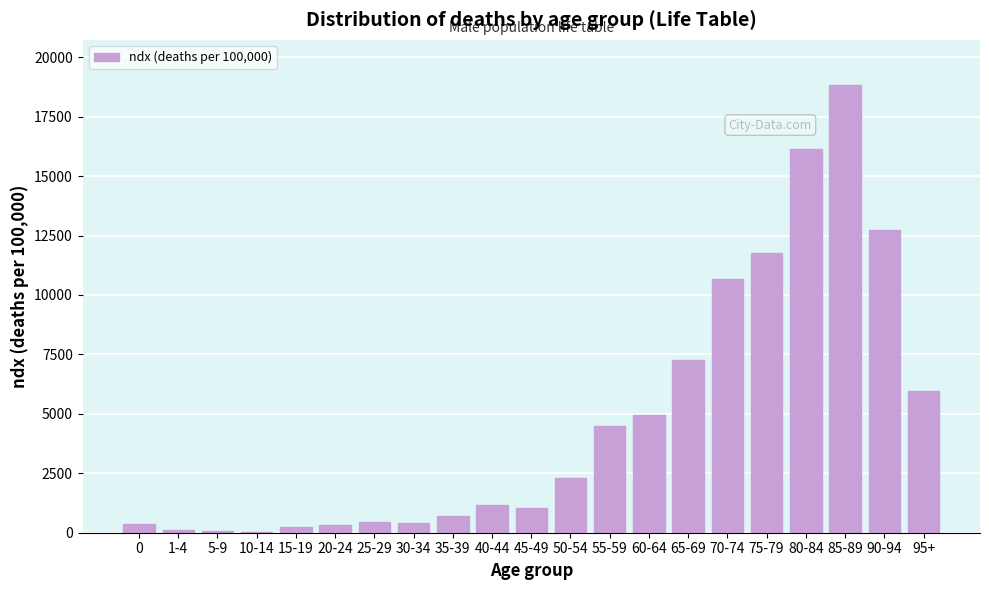

What is the sum of all values?

100002